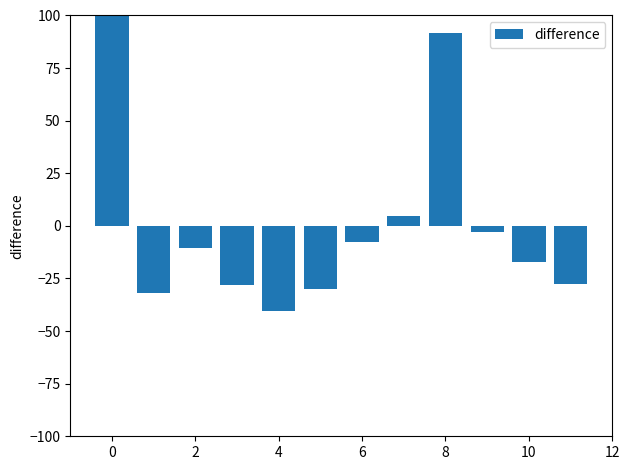

What is the difference between the maximum and minimum values?

140.5